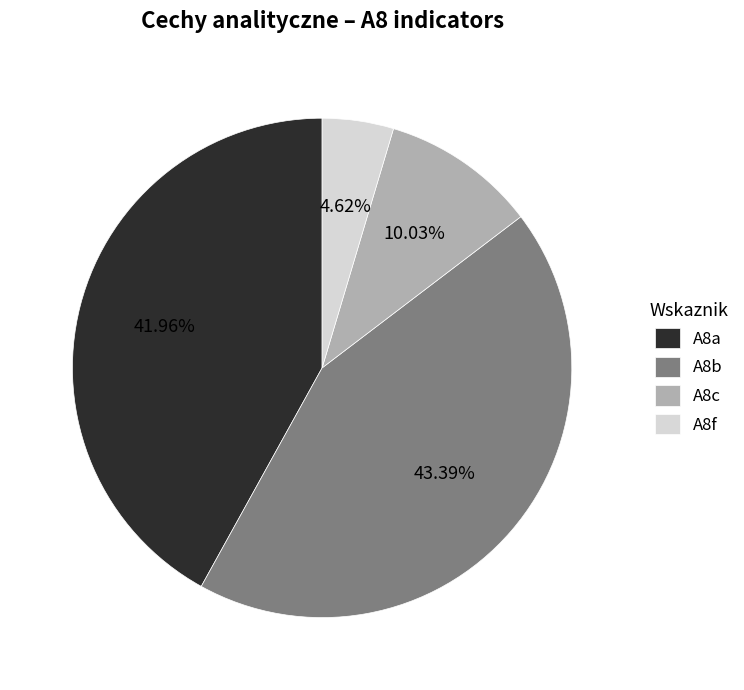

Which has a higher value, A8c or A8f?

A8c